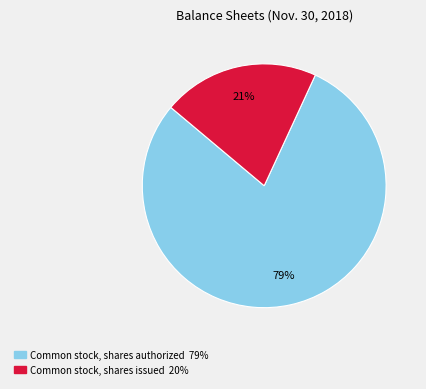

To the nearest percent, what is the average slice percentage?

50%